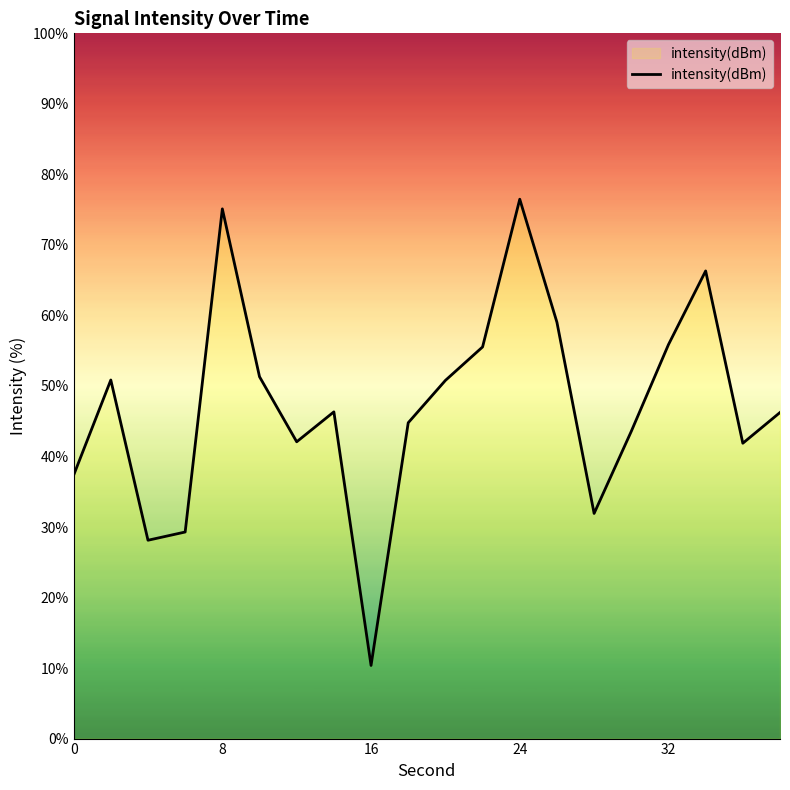

What is the smallest value displayed?

10.4